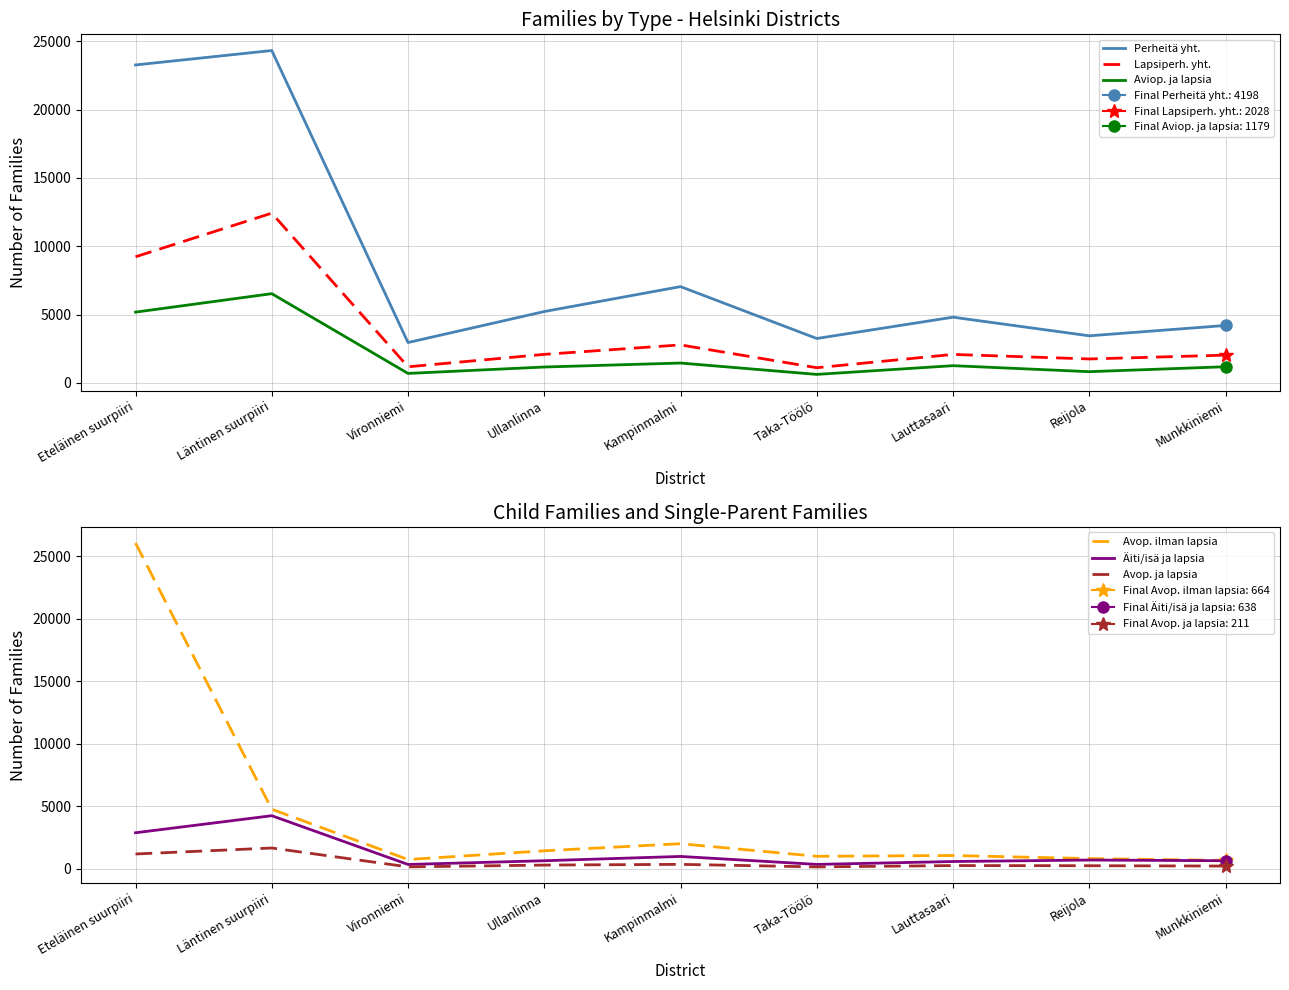

True or false: Perheitä yht. and Avop. ja lapsia cross at least once.

False